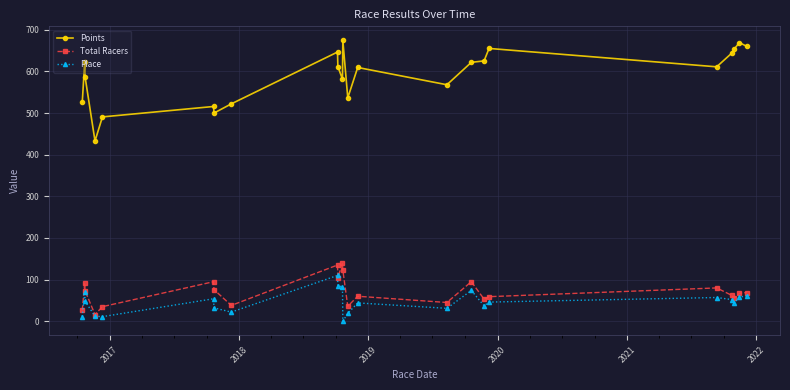

What is the value of the Place point at the 23rd from the left?

61.0